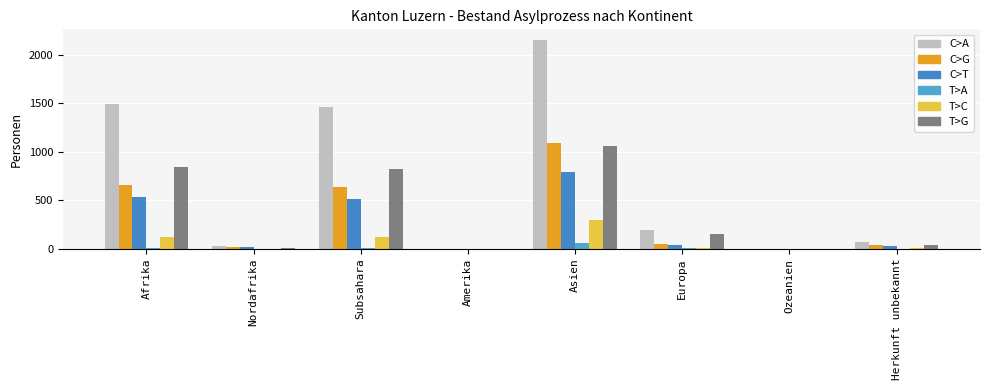

Rank the series by their maximum value, from lowest to highest.

T>A, T>C, C>T, T>G, C>G, C>A